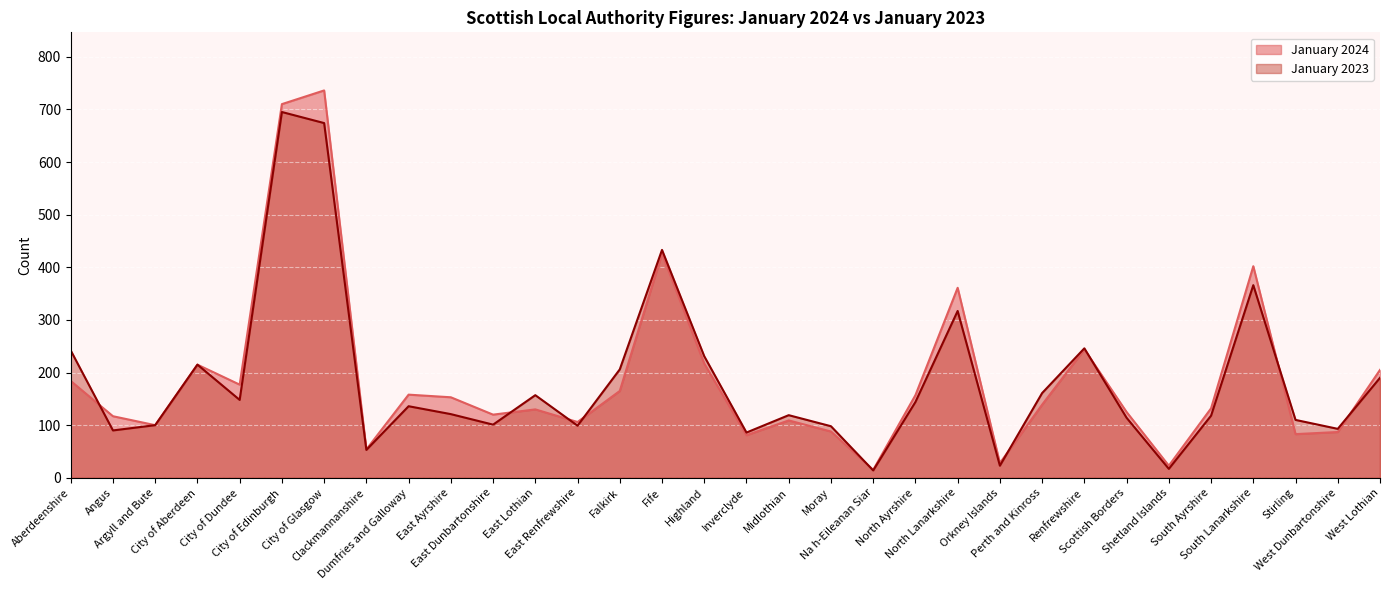

Which series has the largest range (max minus min)?

January 2024